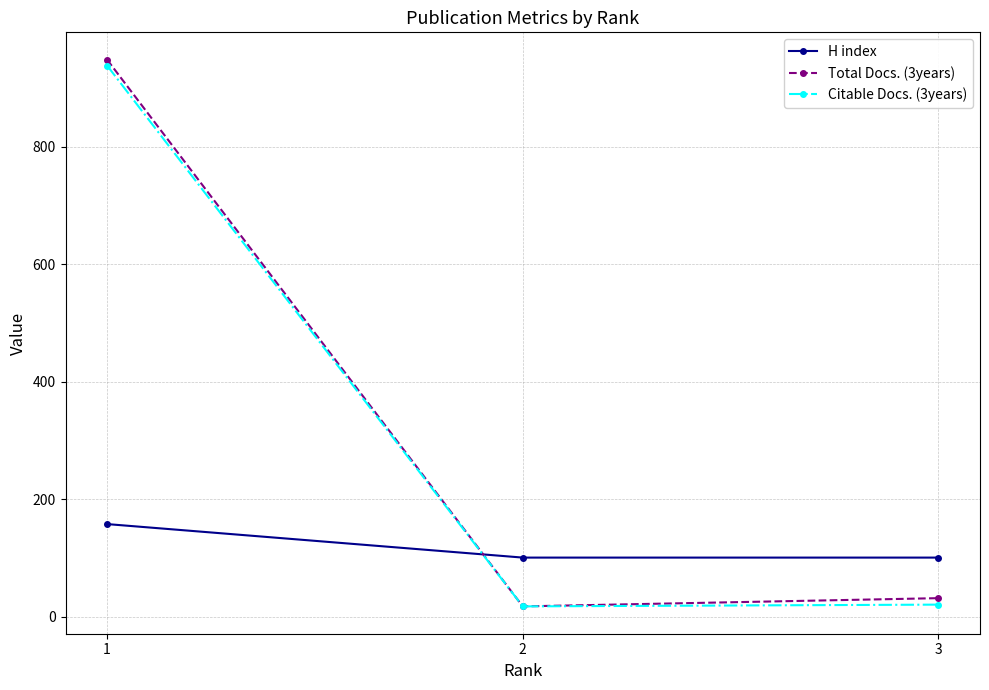

At which category is the sum across all series the highest?

1